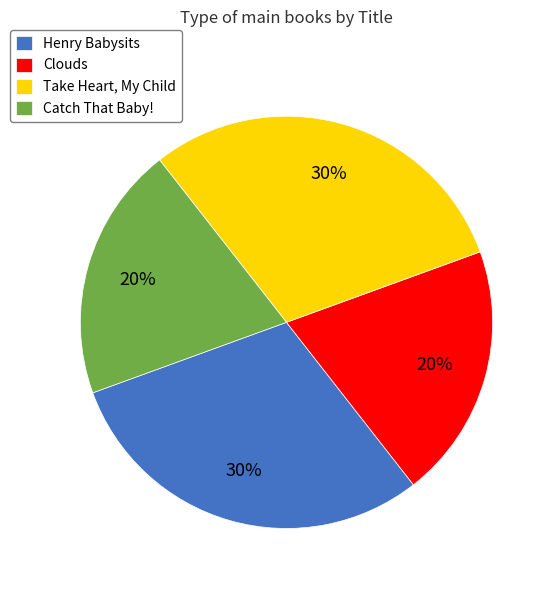

Is it true that Take Heart, My Child is 30% of the pie?

True